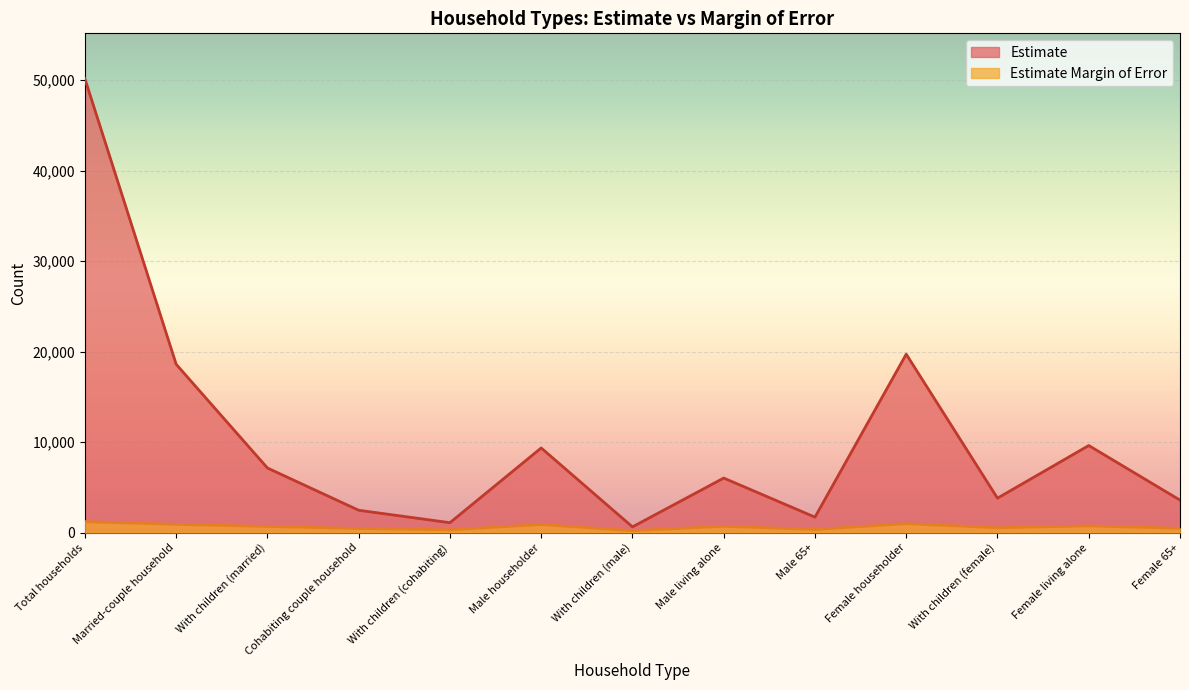

Which has a higher value, With children (male) or Total households?

Total households